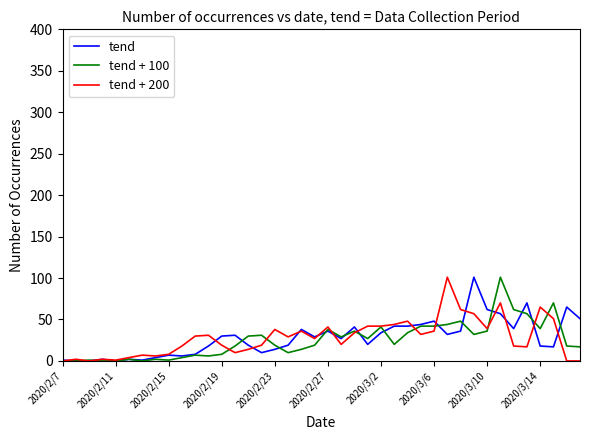

Does the chart have visible grid lines?

No